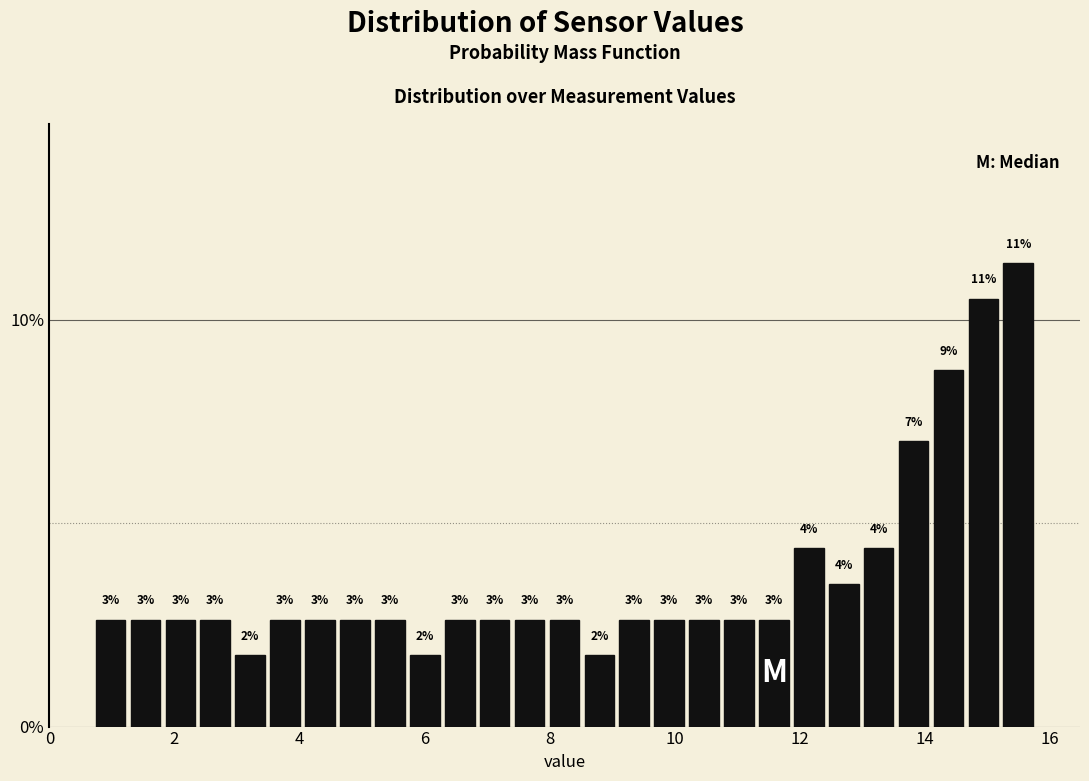

Read against the x-axis, roughly where is the centre of the tallest bar?

15.4